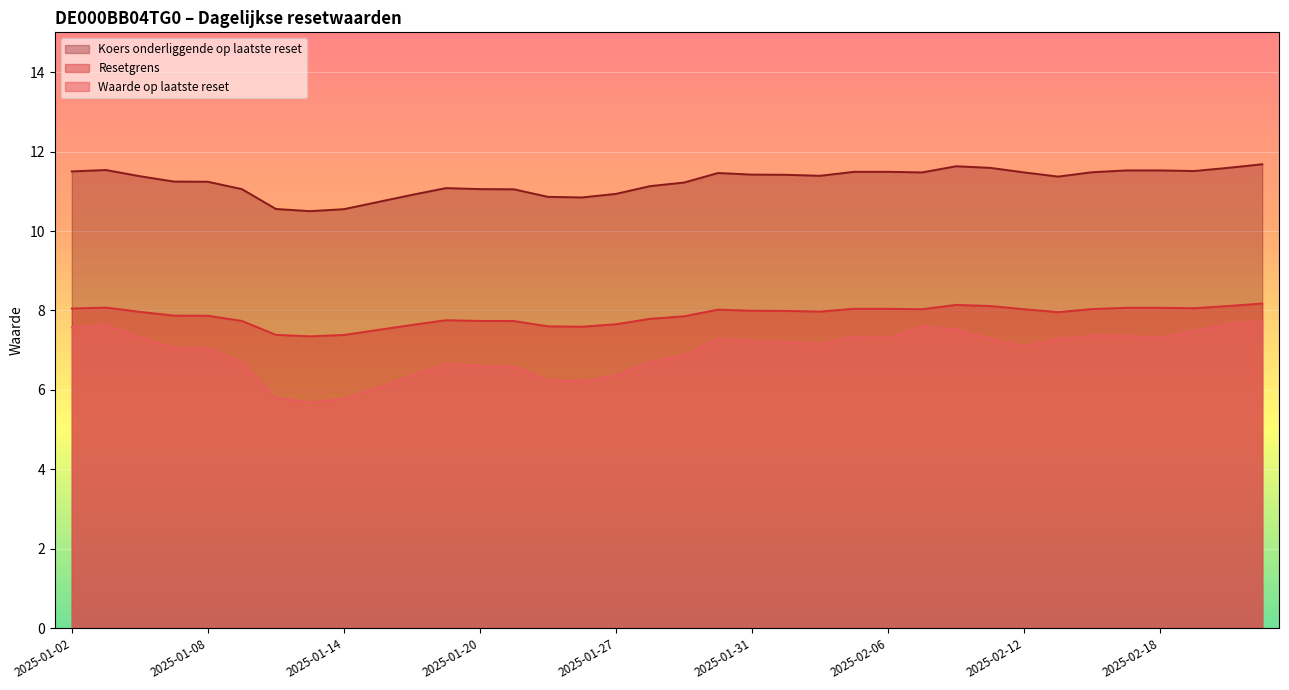

What are all the series names shown in the legend?

Koers onderliggende op laatste reset, Resetgrens, Waarde op laatste reset